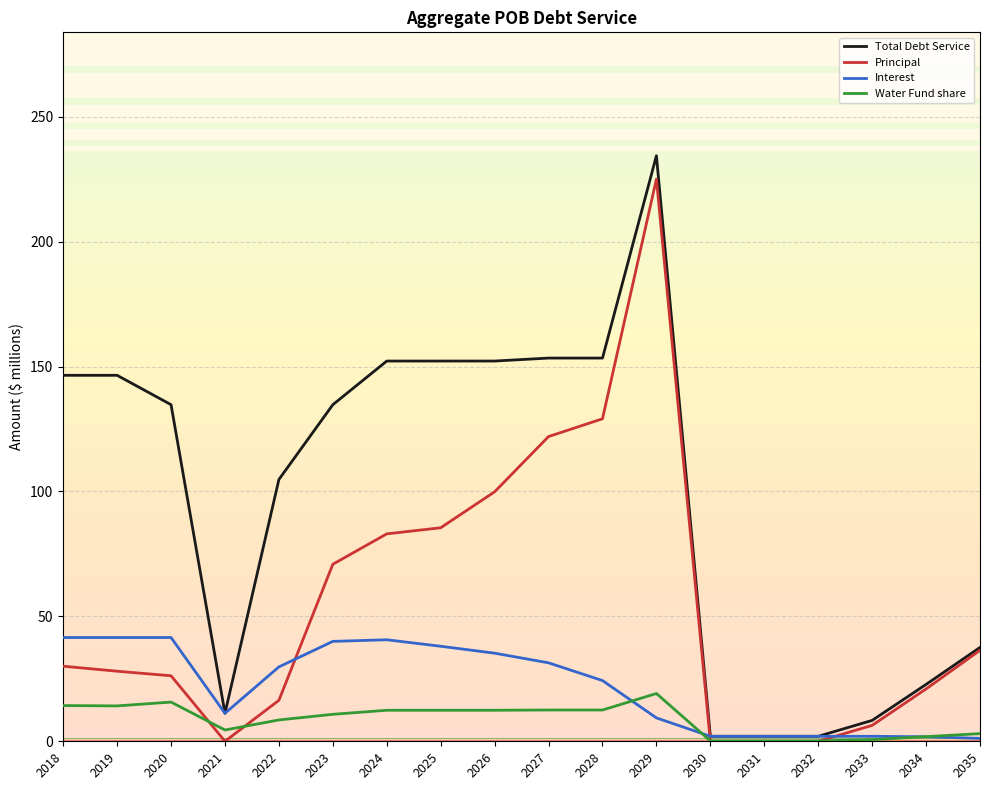

Is this an area chart (filled region under the line)?

No